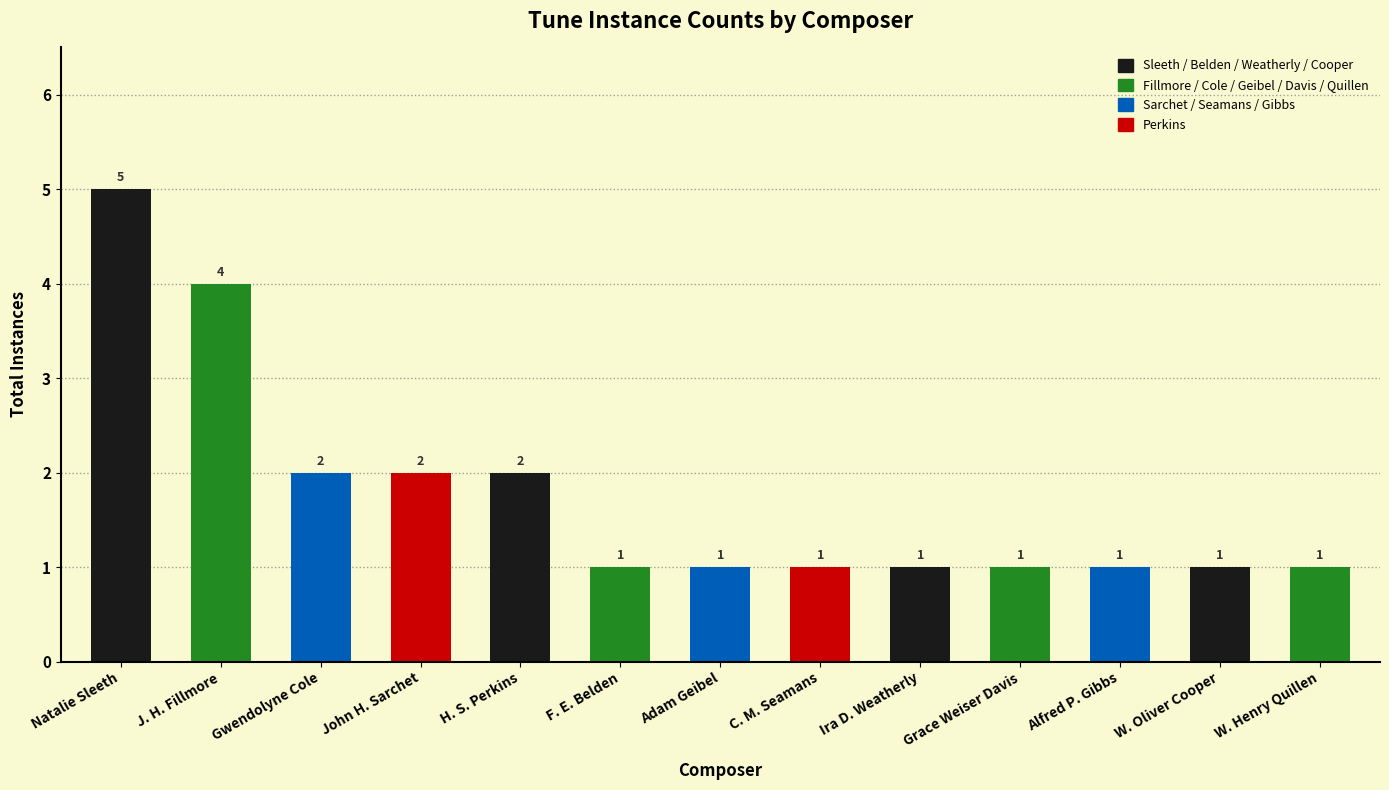

What is the smallest value displayed?

1